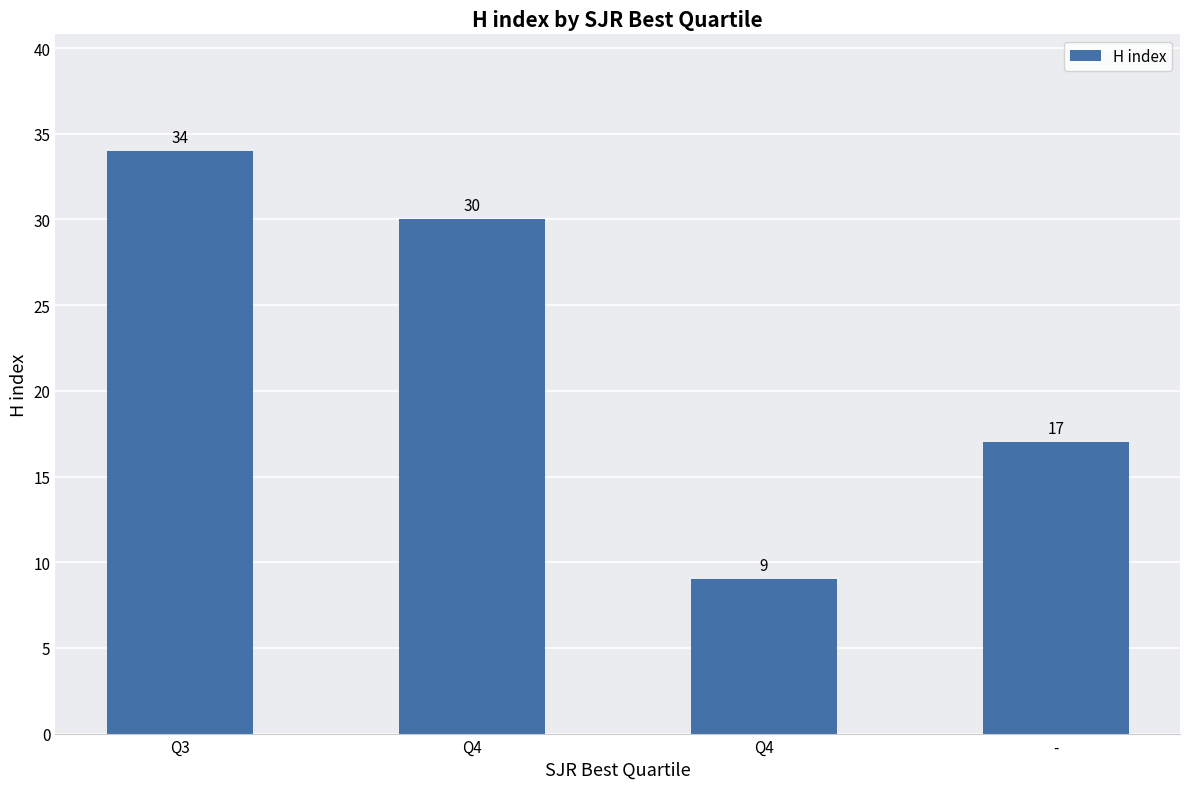

How many bars are there in total?

4